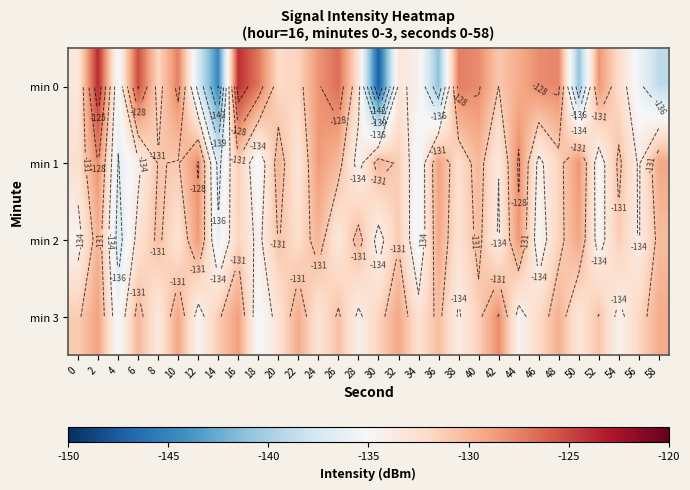

What is the lowest value of the min 3 series?

-135.5